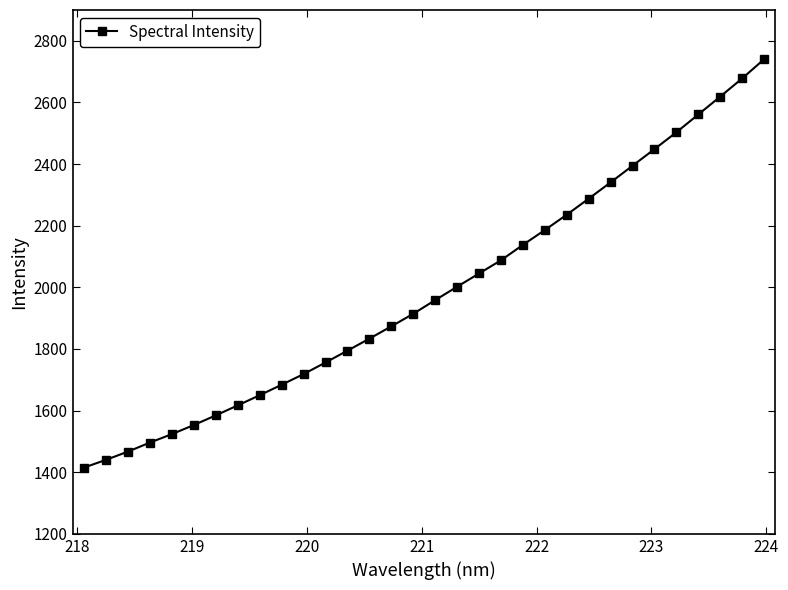

What is the value of the 27th point from the left?

2448.6